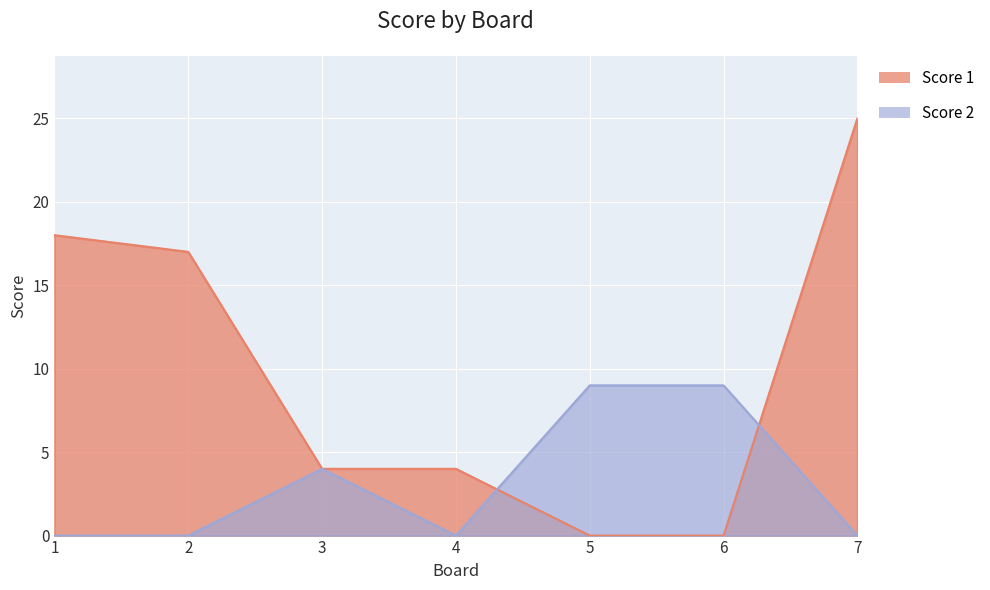

How many intersections are there between Score 2 and Score 1?

2